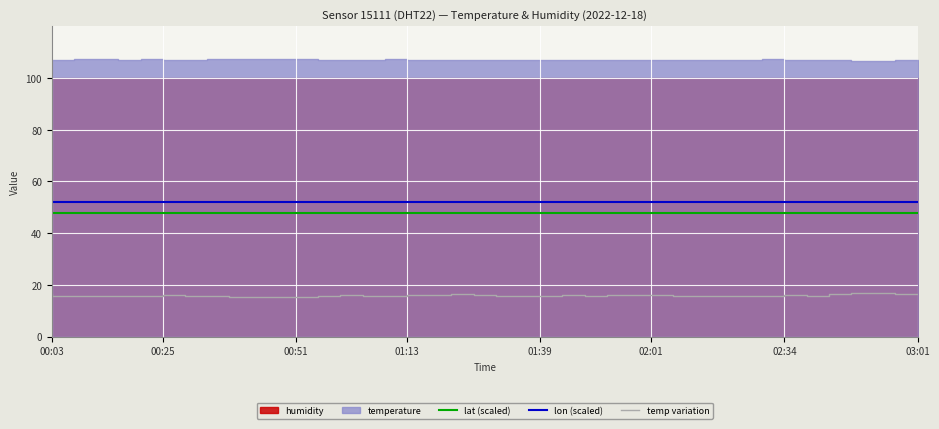

Is the value of temp variation at 02:01 greater than the value of lat (scaled) at 00:03?

No